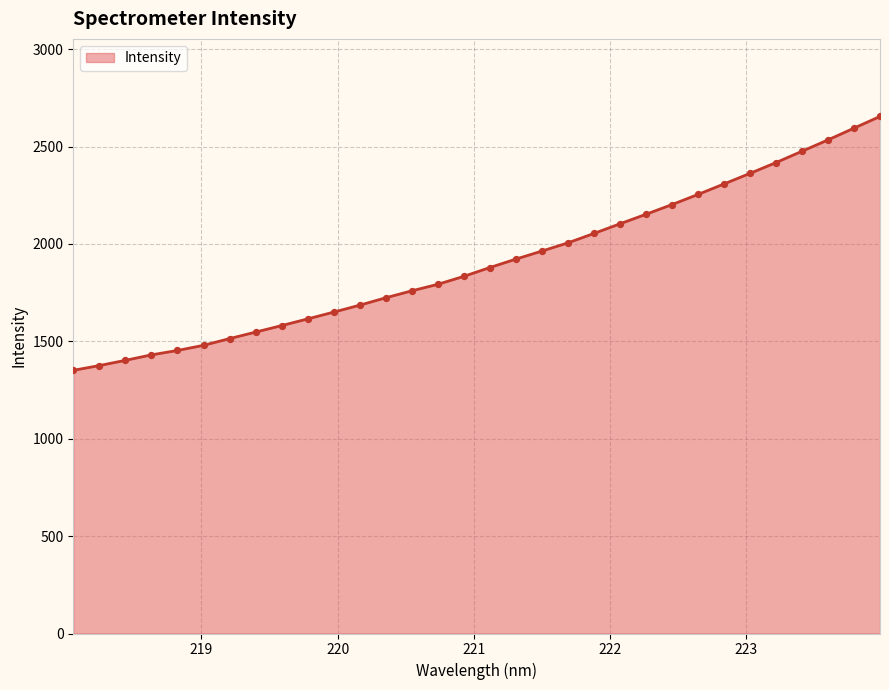

What is the minimum value shown in the chart?

1351.0